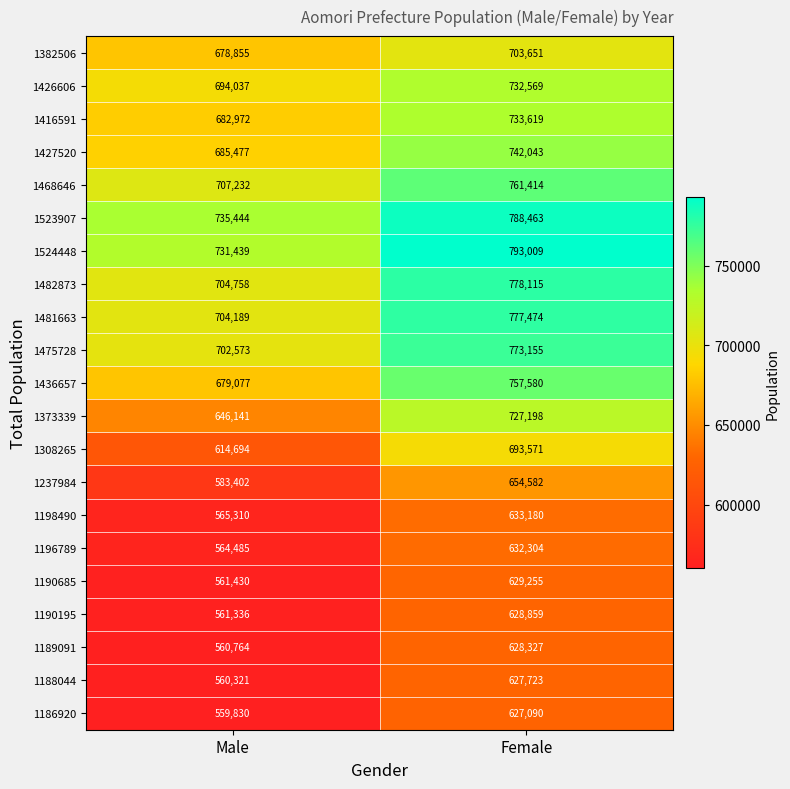

What is the difference between the highest and lowest values at Male?

175614